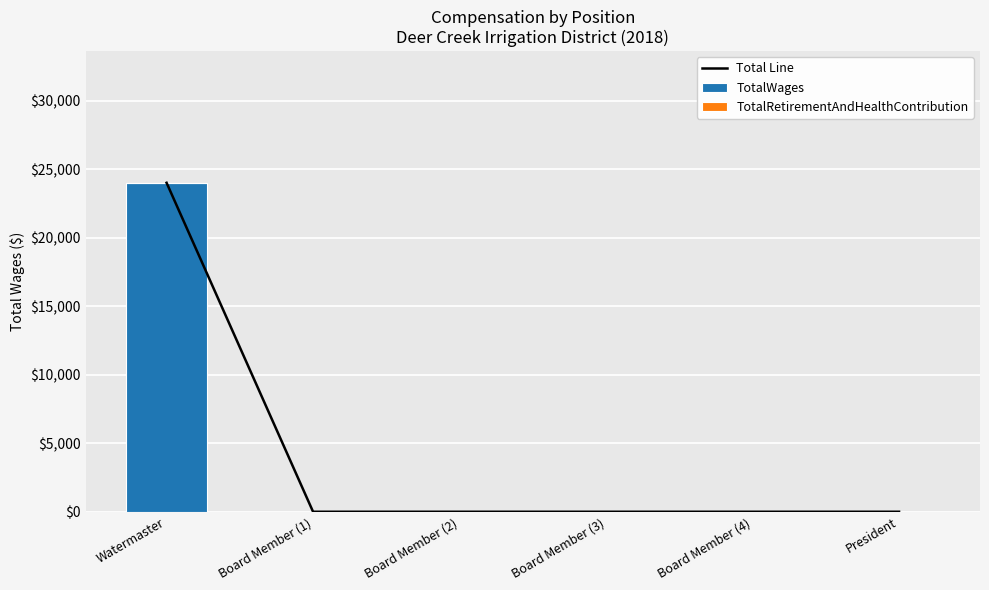

Which series has the widest spread of values?

Total Line